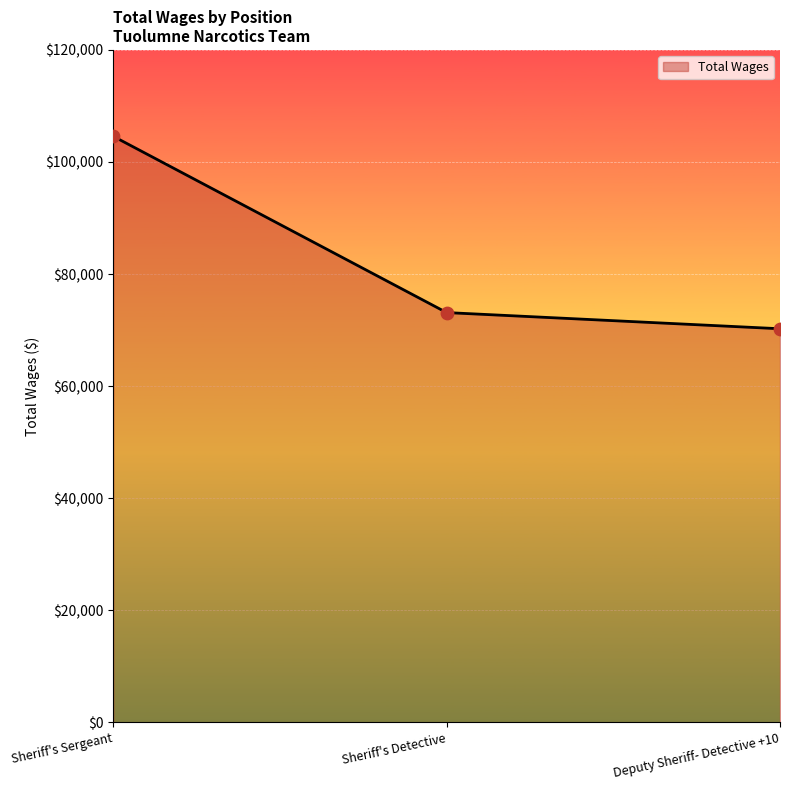

Between Deputy Sheriff- Detective +10 and Sheriff's Sergeant, which is larger?

Sheriff's Sergeant